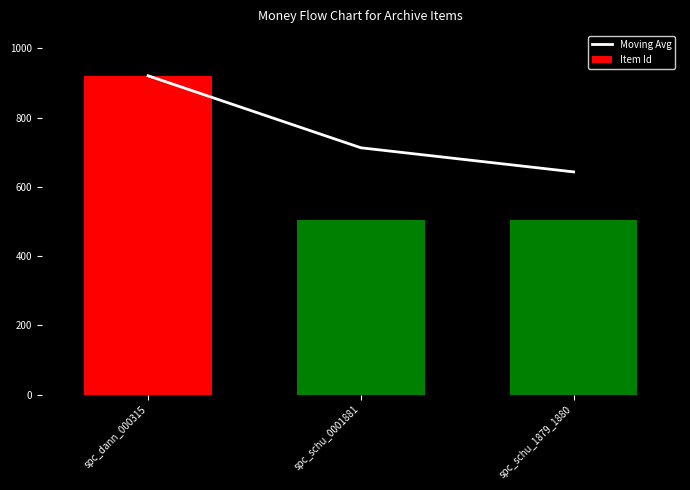

What position from the left is spc_dann_000315?

1